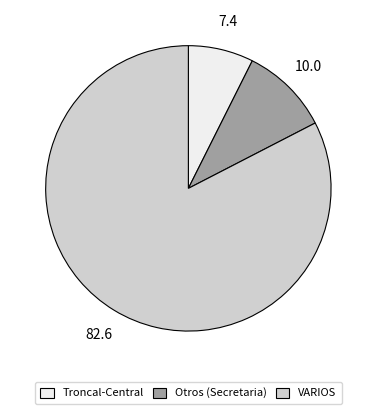

Does any single category account for the majority?

Yes